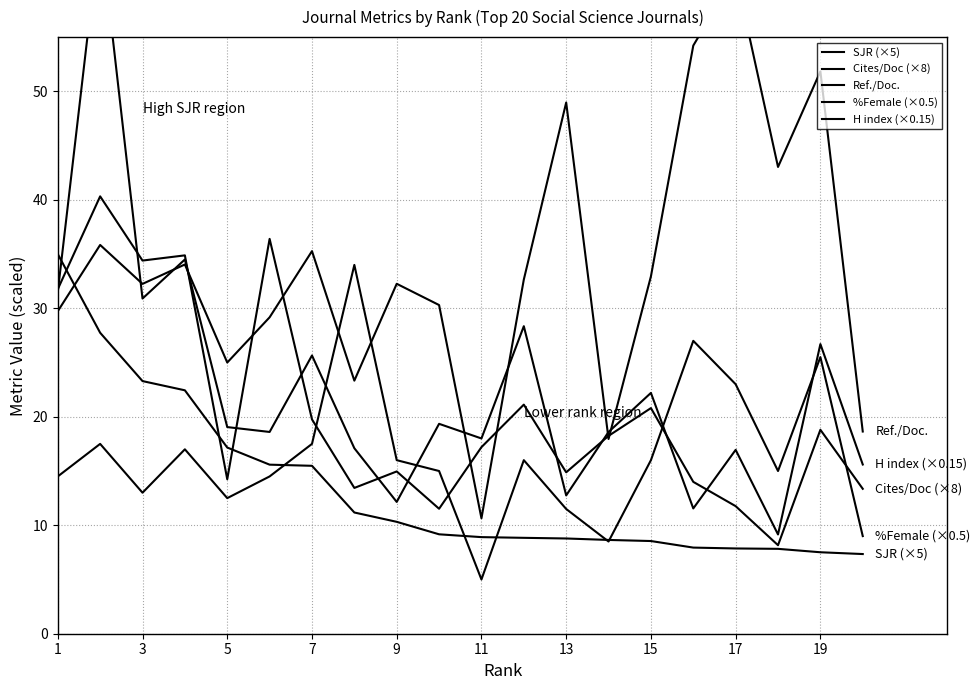

Reading right to left, list all the values displayed in this chart.

SJR (×5): 7.3	7.5	7.8	7.9	7.9	8.5	8.6	8.8	8.8	8.9	9.2	10.3	11.2	15.5	15.6	17.2	22.4	23.3	27.7	35.0
Cites/Doc (×8): 13.4	18.8	8.2	11.8	14.0	20.8	18.2	14.9	21.1	17.2	11.5	15.0	13.4	19.8	36.4	14.2	34.9	34.4	40.3	31.8
Ref./Doc.: 18.6	51.8	43.0	60.8	54.2	32.9	17.9	49.0	32.6	10.6	30.3	32.3	23.3	35.3	29.2	25.0	34.0	32.2	35.8	29.7
%Female (×0.5): 9.0	25.5	15.0	23.0	27.0	16.0	8.5	11.5	16.0	5.0	15.0	16.0	34.0	17.5	14.5	12.5	17.0	13.0	17.5	14.5
H index (×0.15): 15.6	26.7	9.2	16.9	11.5	22.2	18.6	12.8	28.3	18.0	19.3	12.2	17.1	25.6	18.6	19.1	34.5	30.9	65.1	31.5